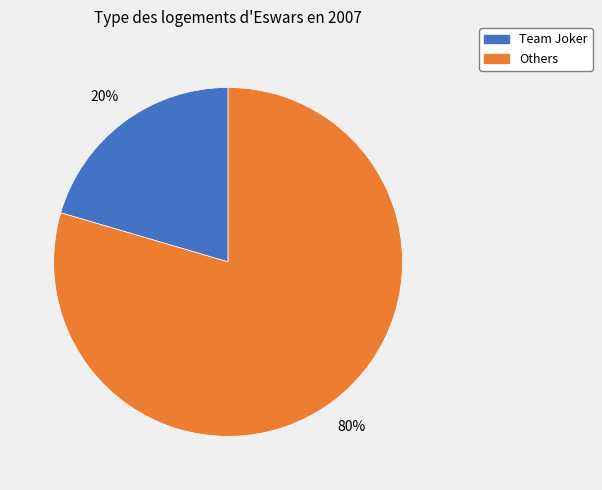

Does any single category account for the majority?

Yes